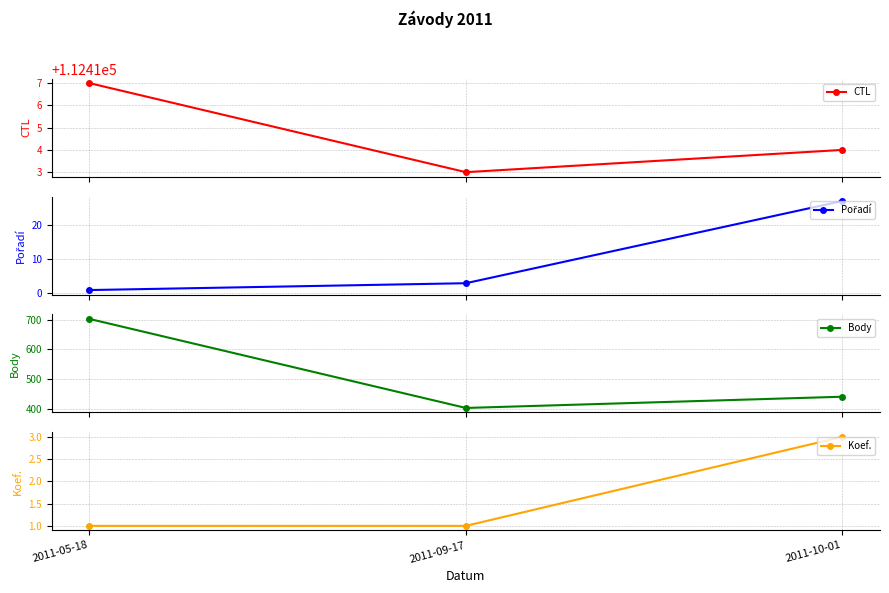

Count the number of categories in the chart.

3